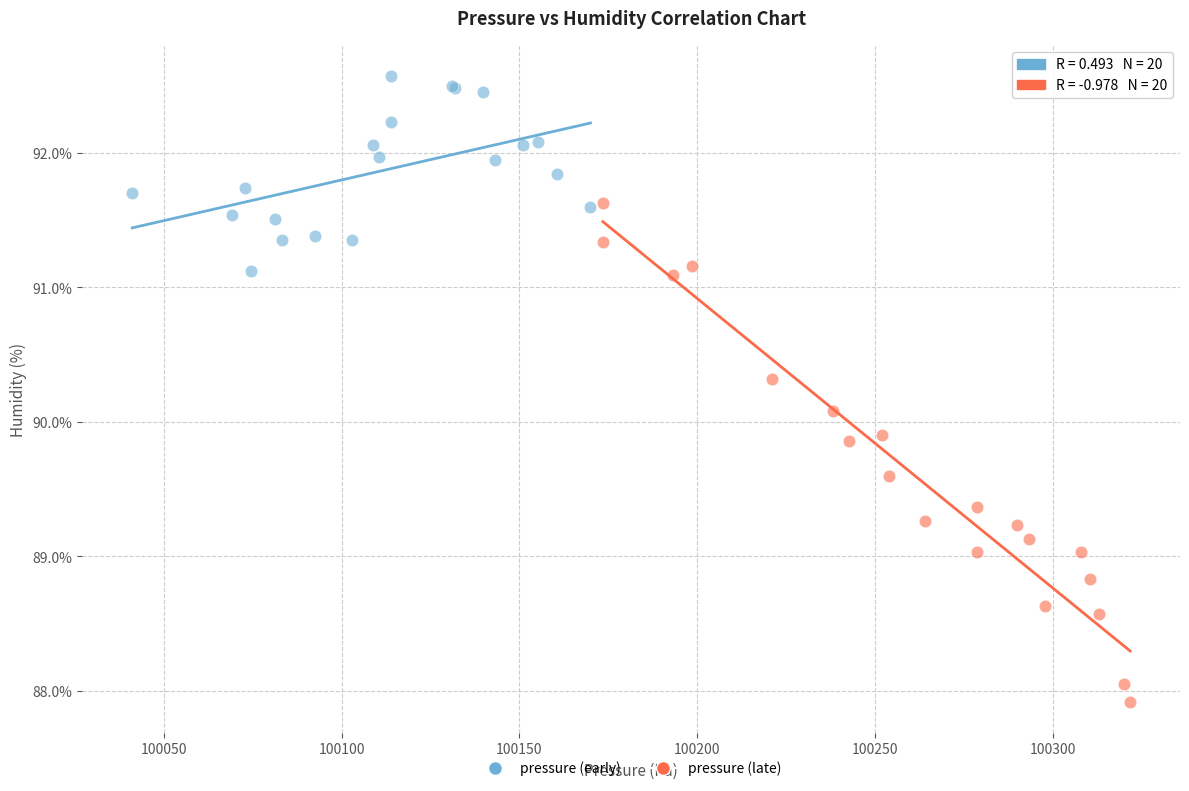

Which series contains the highest Y value?

pressure (early)